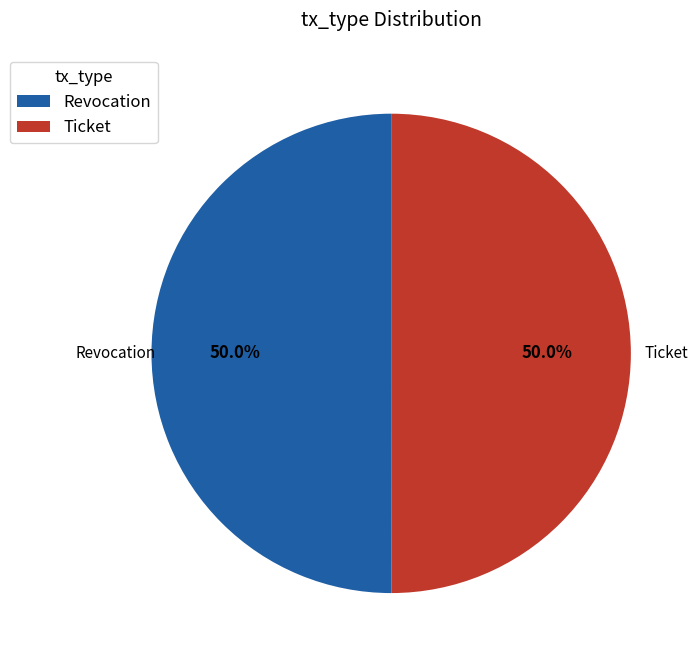

How many slices are in this pie chart?

2